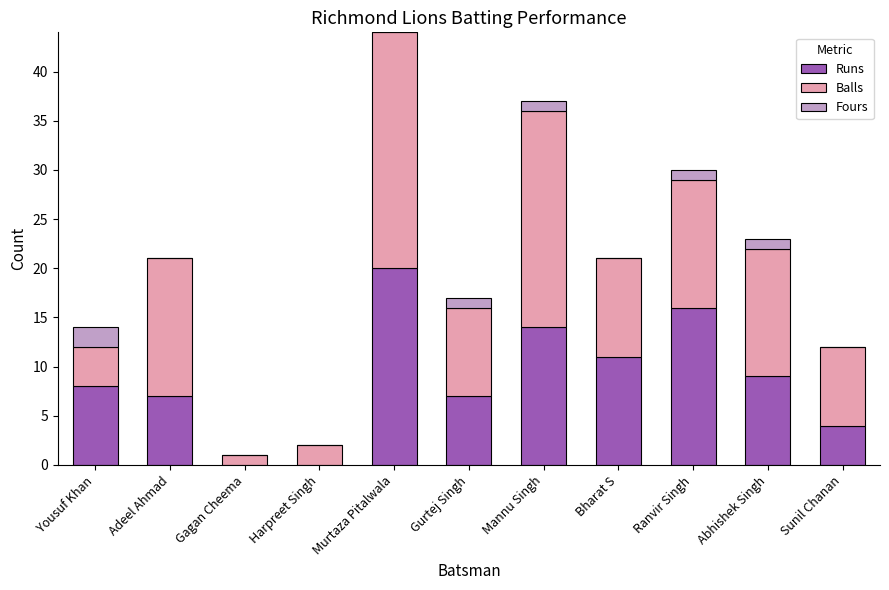

True or false: Runs has a value of 23 at Ranvir Singh.

False